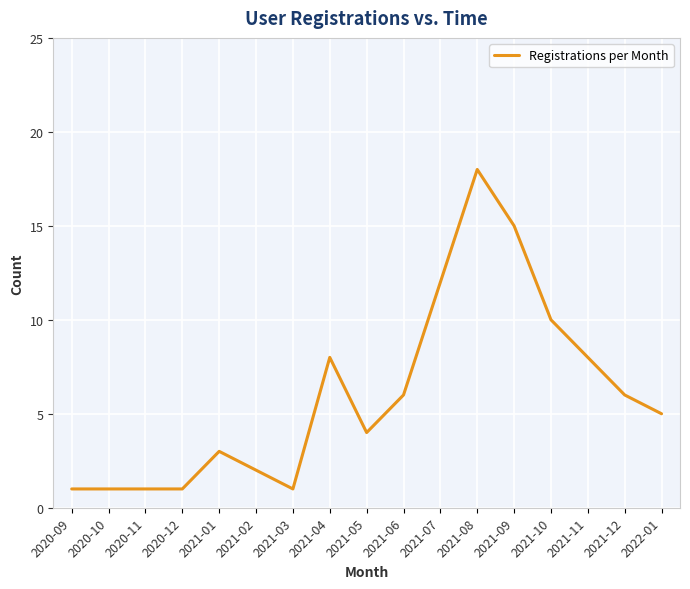

What is the change in value from 2021-03 to 2021-06?

+5